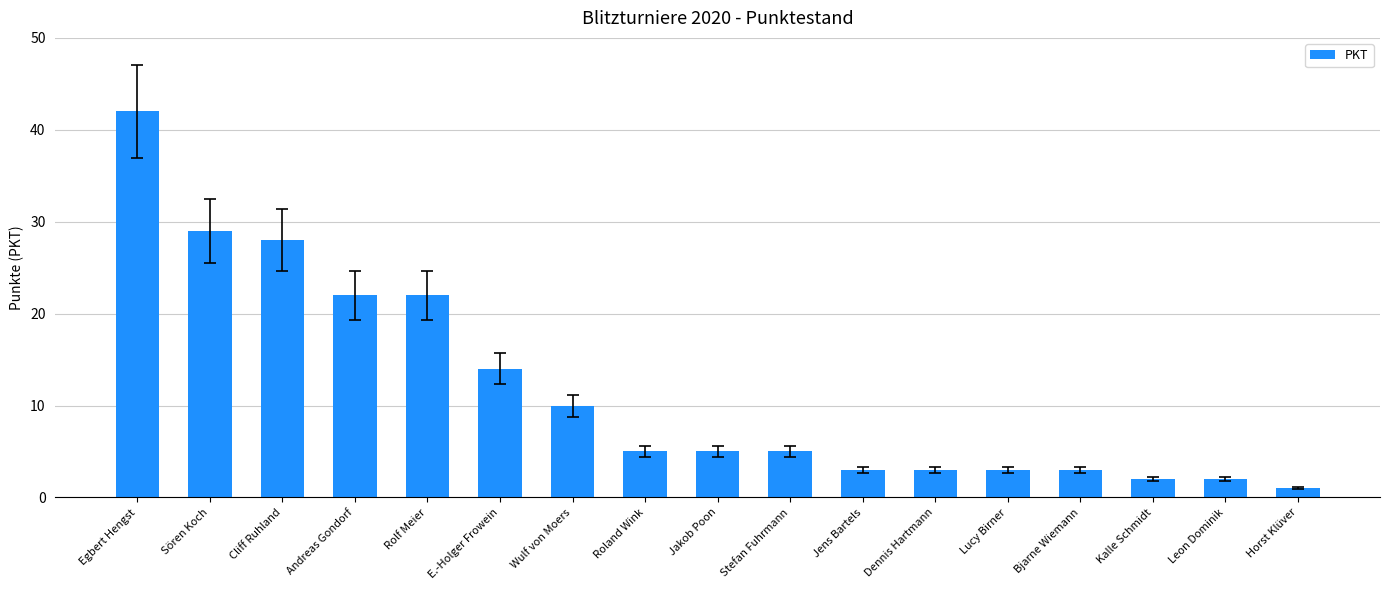

Is it true that the value at Wulf von Moers is 6?

False